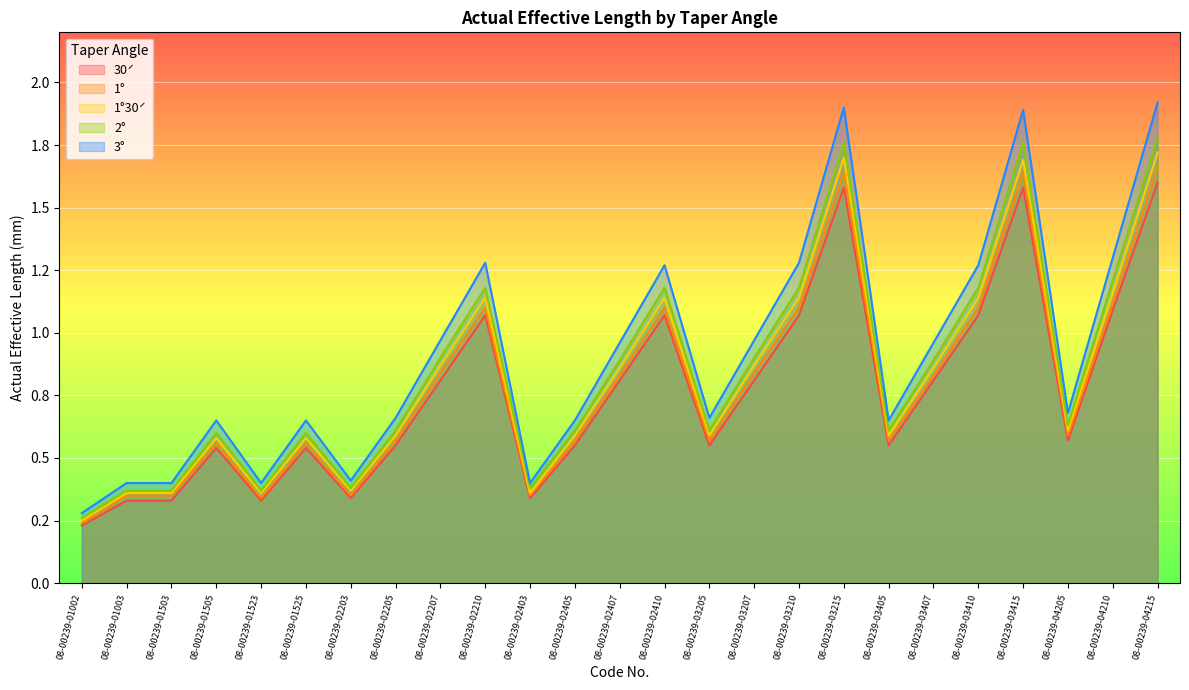

What is the total value across all series at 08-00239-03205?

3.0